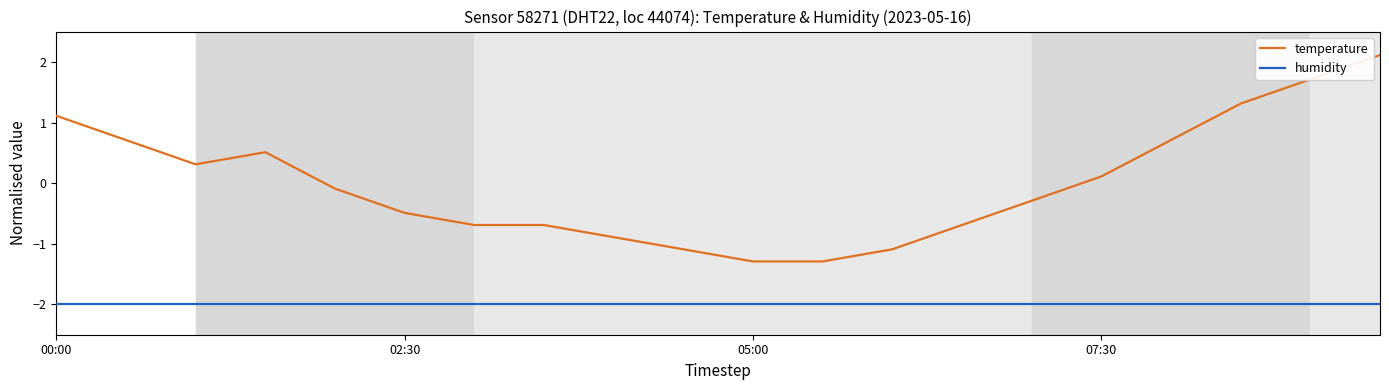

Which series has the largest total across all categories?

temperature